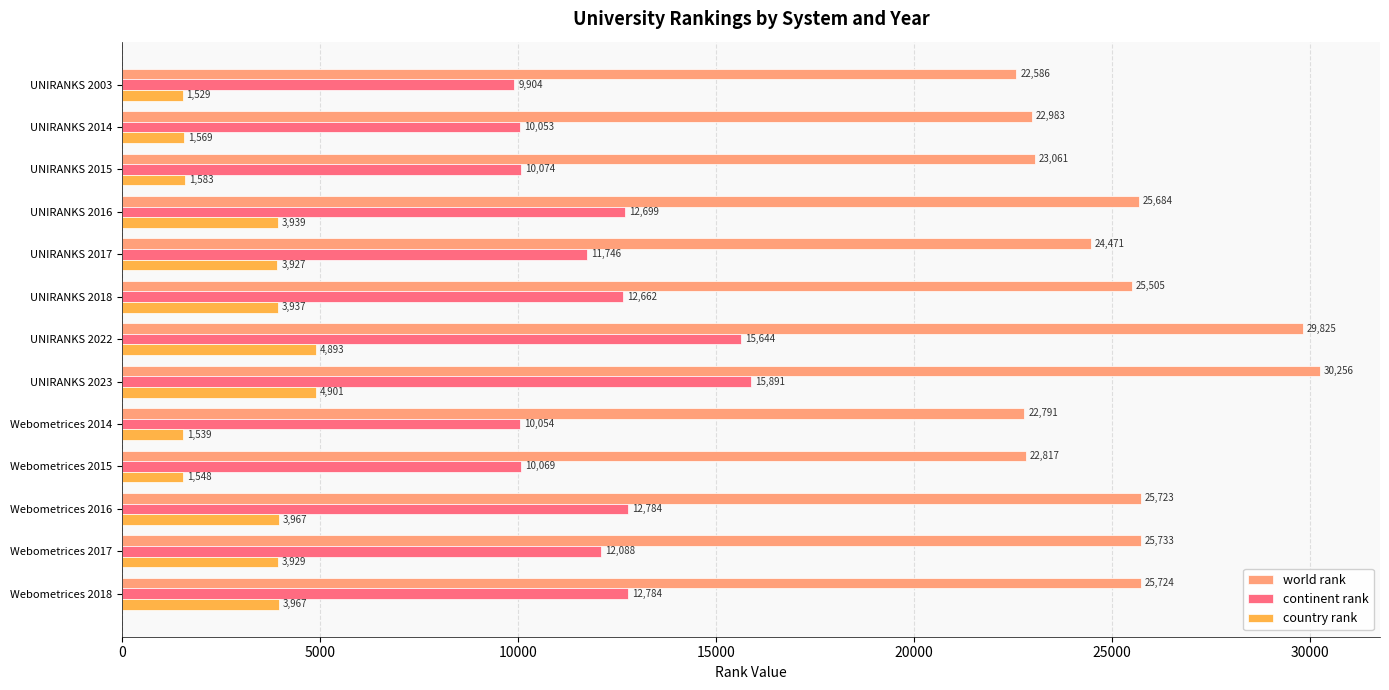

Which series has the widest spread of values?

world rank